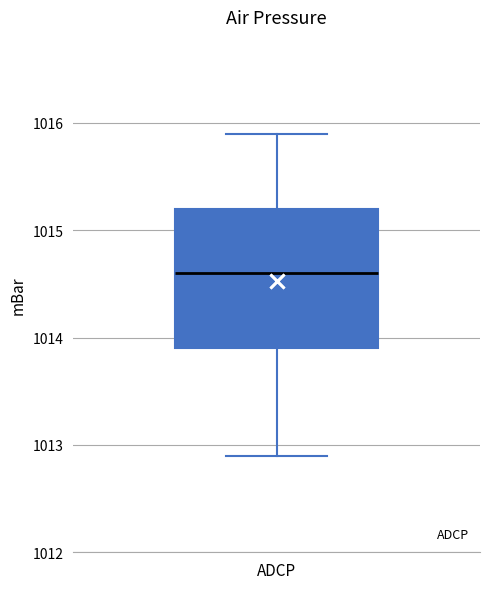

Read this box plot against the y-axis: the position of the median line, the range covered by the box, and the ends of both whiskers. The values are not printed on the chart, so give them approximately, as read against the axis.

median 1014.6, box 1013.9 to 1015.2, whiskers 1012.9 to 1015.9